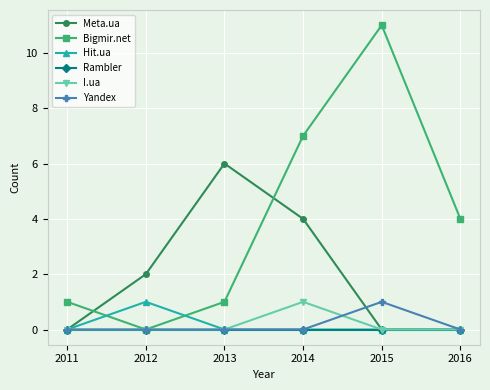

What is the sum of all I.ua values?

1